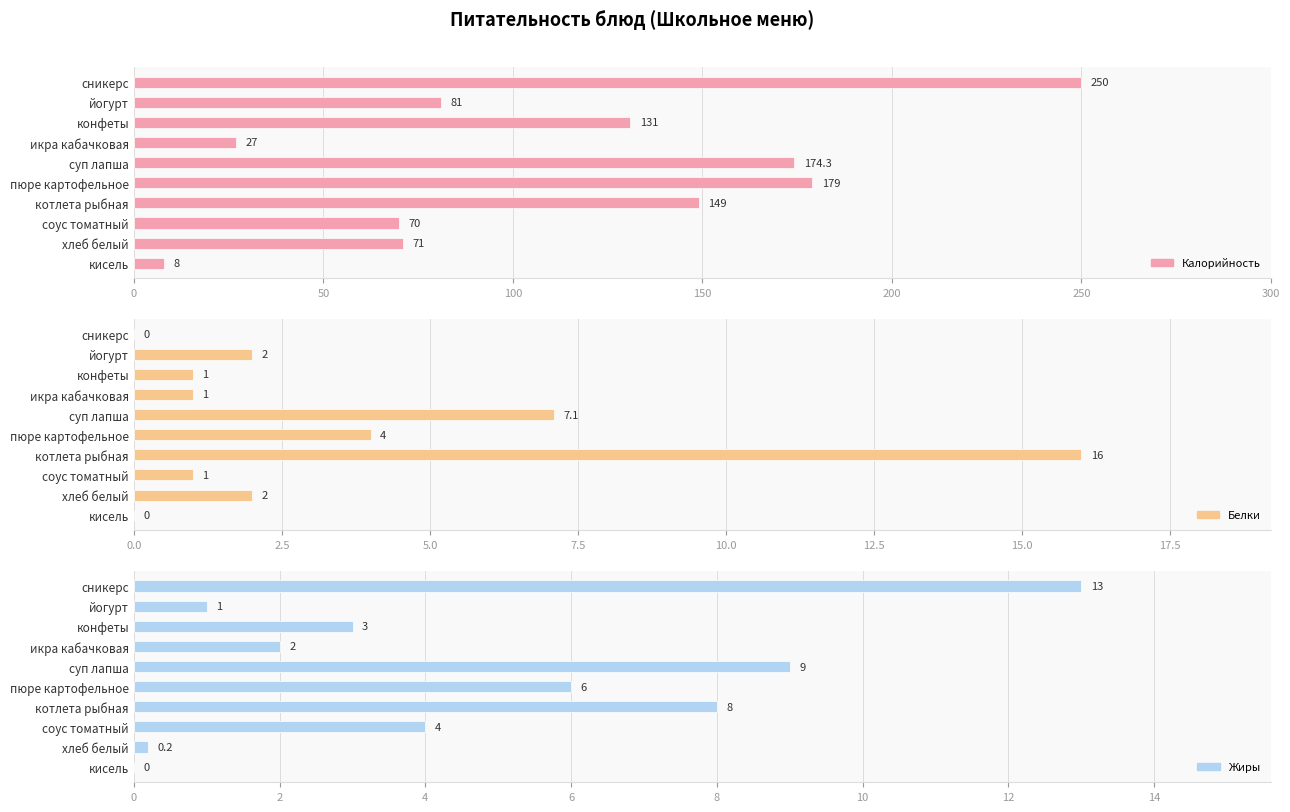

Reading left to right, list all the values displayed in this chart.

Калорийность: 250.0	81.0	131.0	27.0	174.3	179.0	149.0	70.0	71.0	8.0
Белки: 0.0	2.0	1.0	1.0	7.1	4.0	16.0	1.0	2.0	0.0
Жиры: 13.0	1.0	3.0	2.0	9.0	6.0	8.0	4.0	0.2	0.0